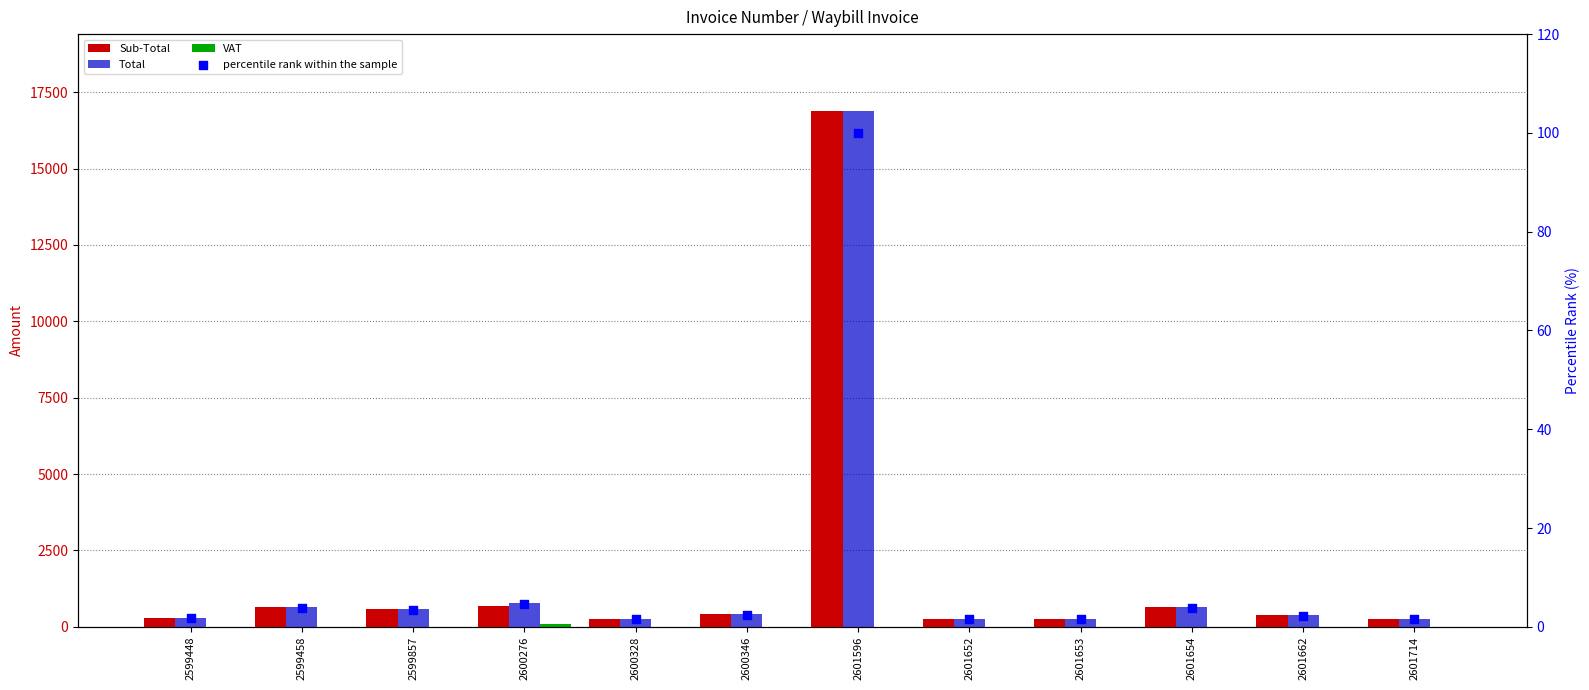

What are all the series names shown in the legend?

Sub-Total, Total, VAT, percentile rank within the sample